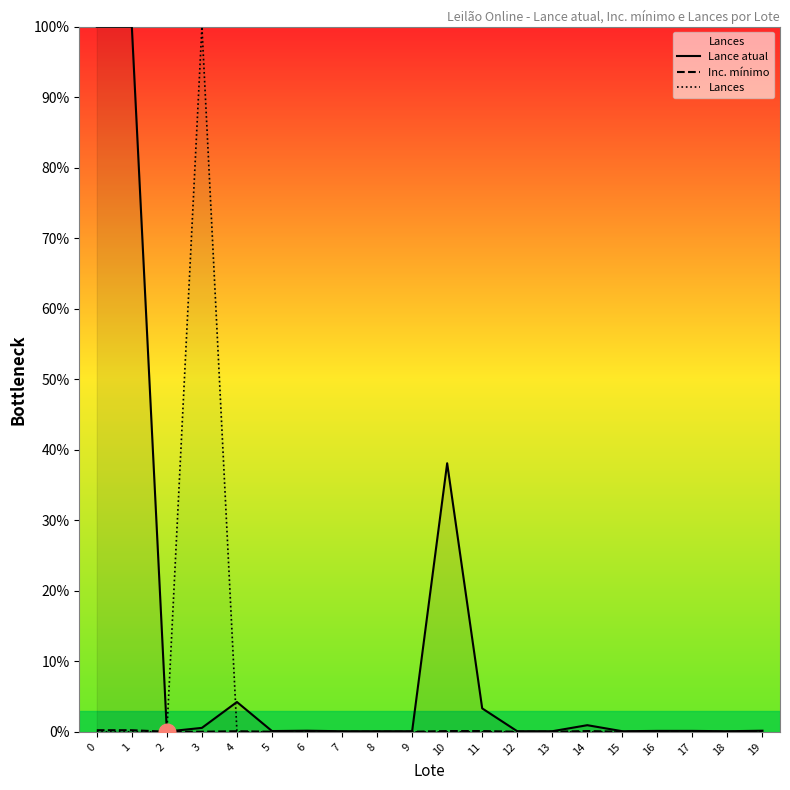

What are all the series names shown in the legend?

Lance atual, Inc. mínimo, Lances